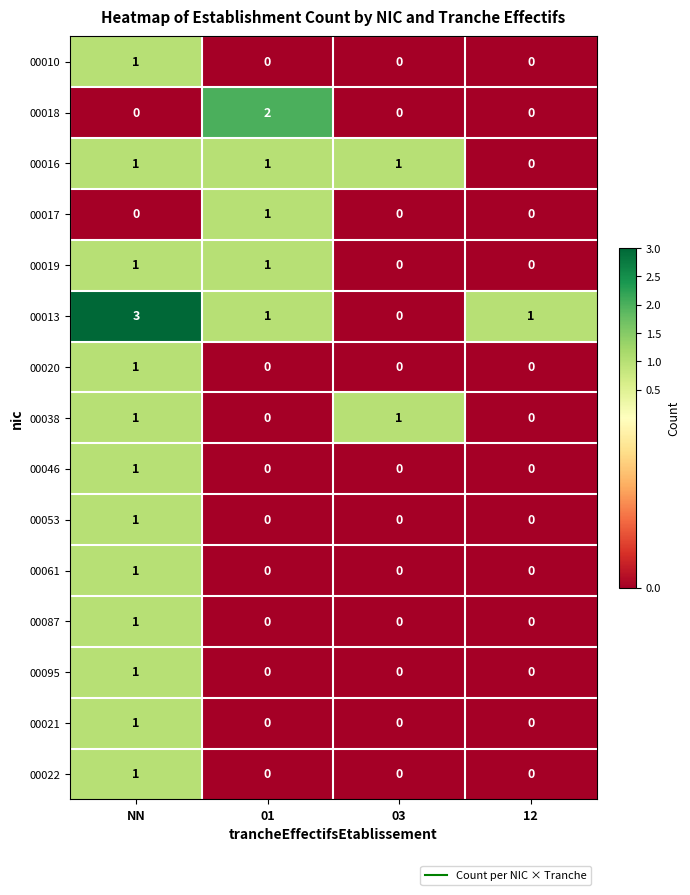

The value of 00016 at NN is 1. True or false?

True